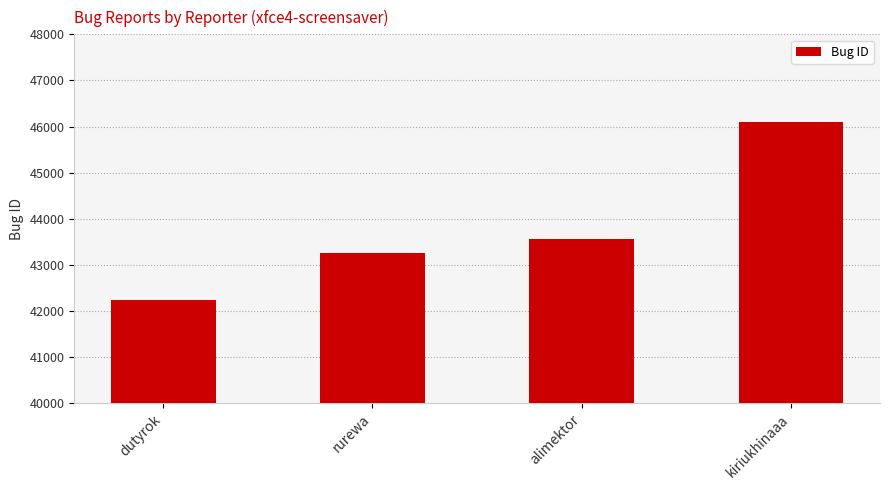

How many data points does each series have?

4